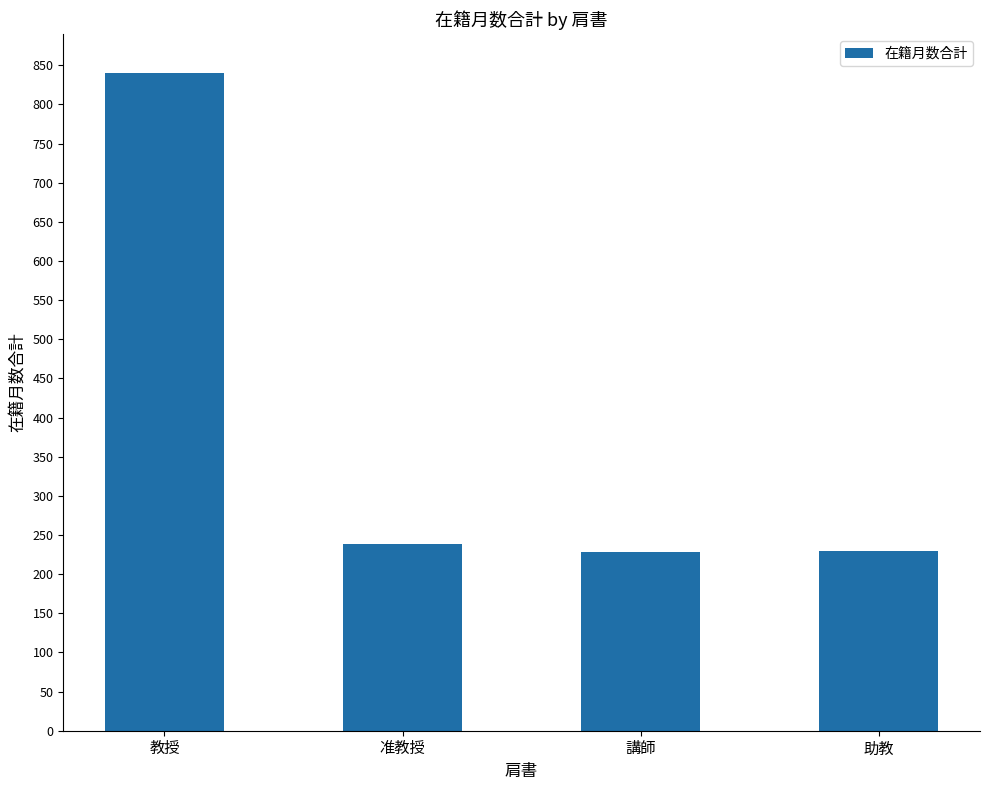

True or false: the data shows 228 at 講師.

True